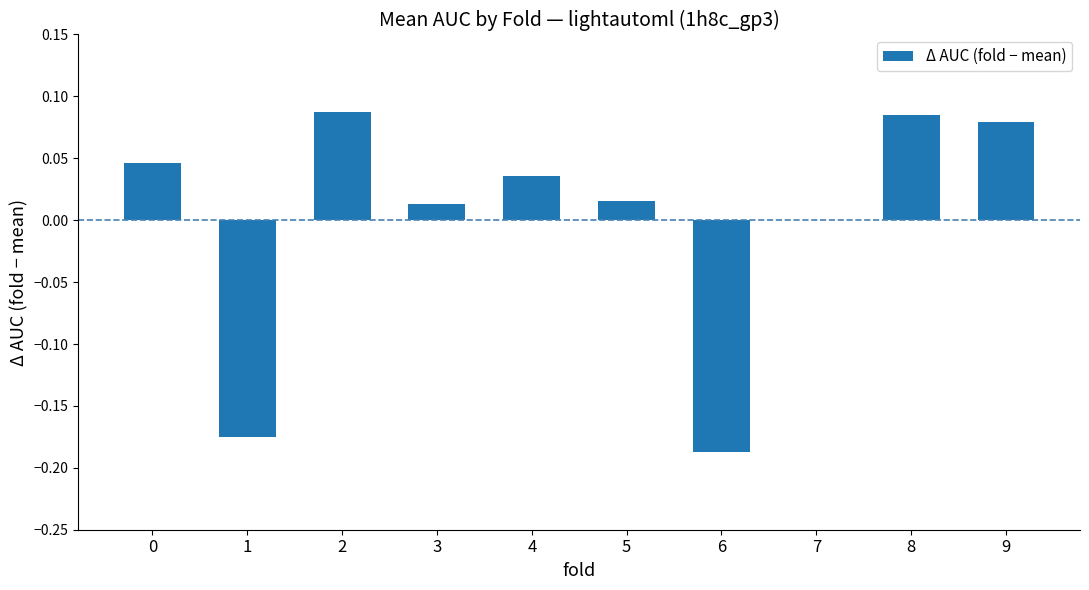

Count the number of data series in this chart.

1